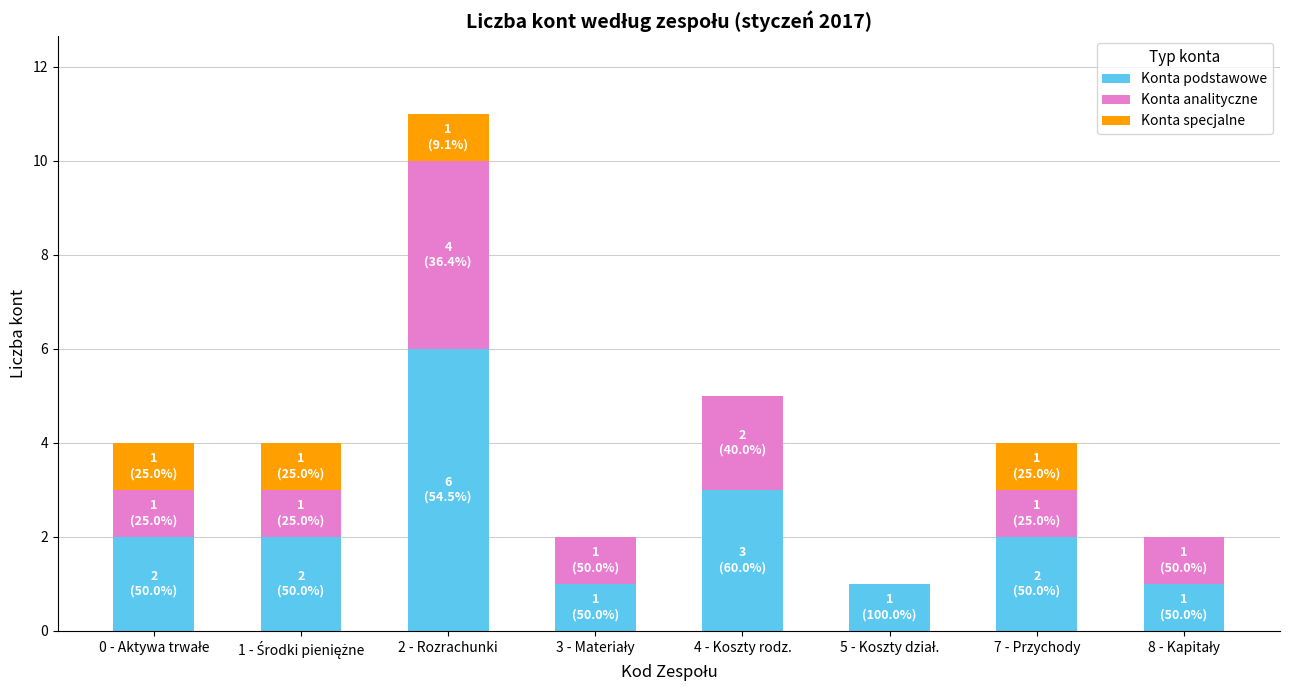

Are the bars grouped side by side (vs. stacked)?

No